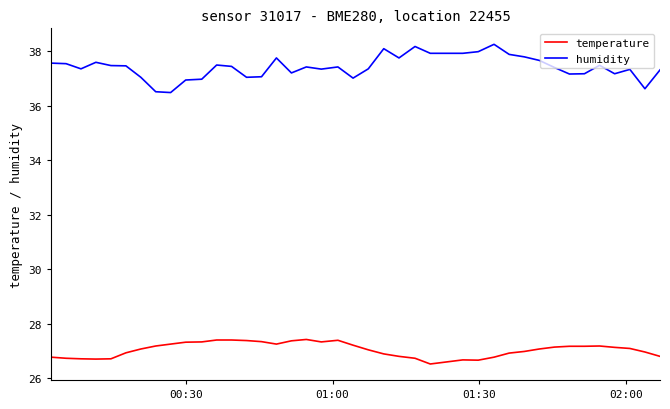

What is the minimum value shown in the chart?

26.5